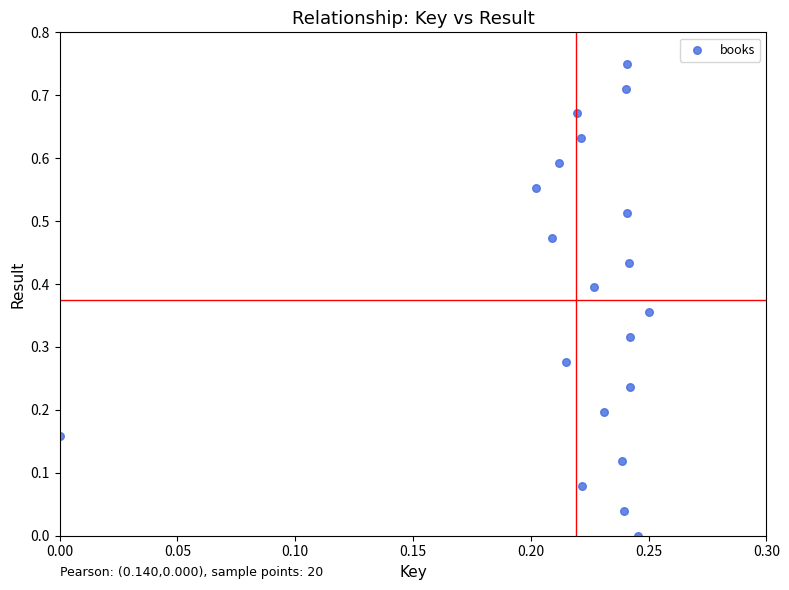

Count the number of points in this scatter plot.

20